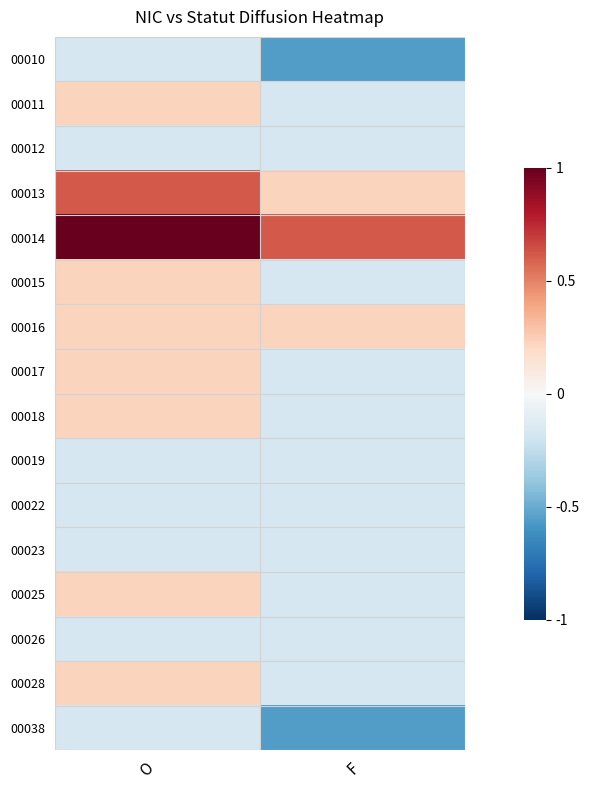

Reading left to right, transcribe all the data shown in this chart.

00010: O=-0.2	F=-0.6
00011: O=0.2	F=-0.2
00012: O=-0.2	F=-0.2
00013: O=0.6	F=0.2
00014: O=1.0	F=0.6
00015: O=0.2	F=-0.2
00016: O=0.2	F=0.2
00017: O=0.2	F=-0.2
00018: O=0.2	F=-0.2
00019: O=-0.2	F=-0.2
00022: O=-0.2	F=-0.2
00023: O=-0.2	F=-0.2
00025: O=0.2	F=-0.2
00026: O=-0.2	F=-0.2
00028: O=0.2	F=-0.2
00038: O=-0.2	F=-0.6